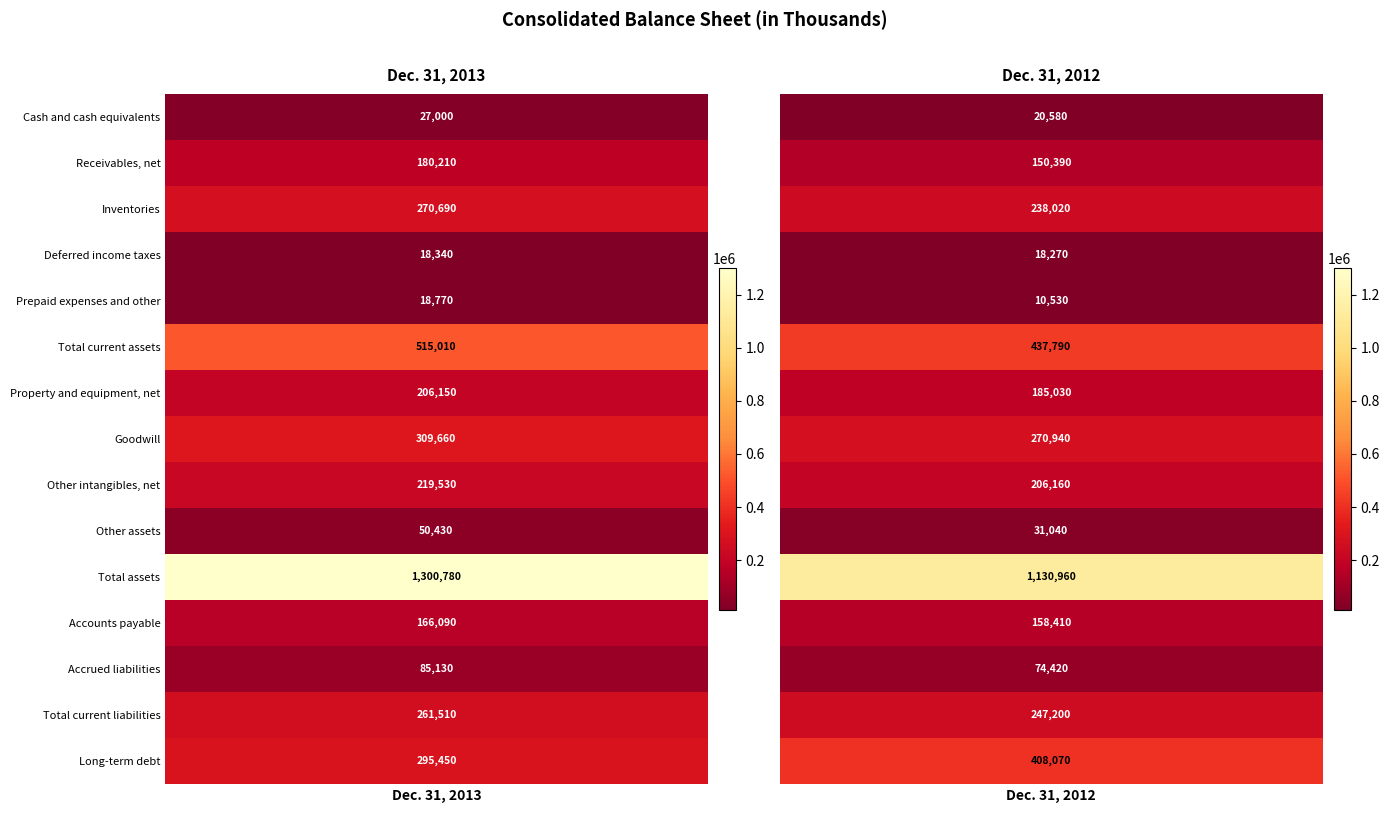

At which category is the sum across all series the highest?

10